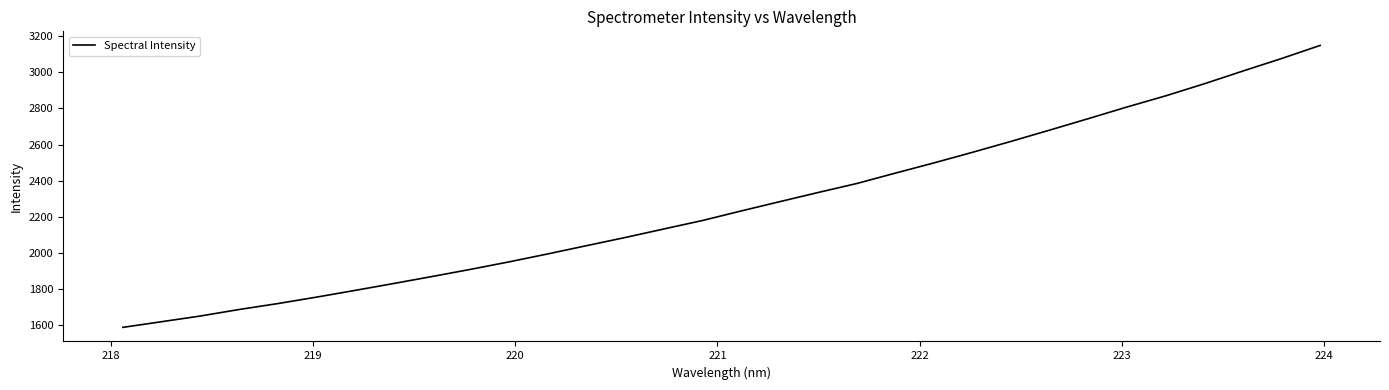

What is the maximum value shown in the chart?

3148.6